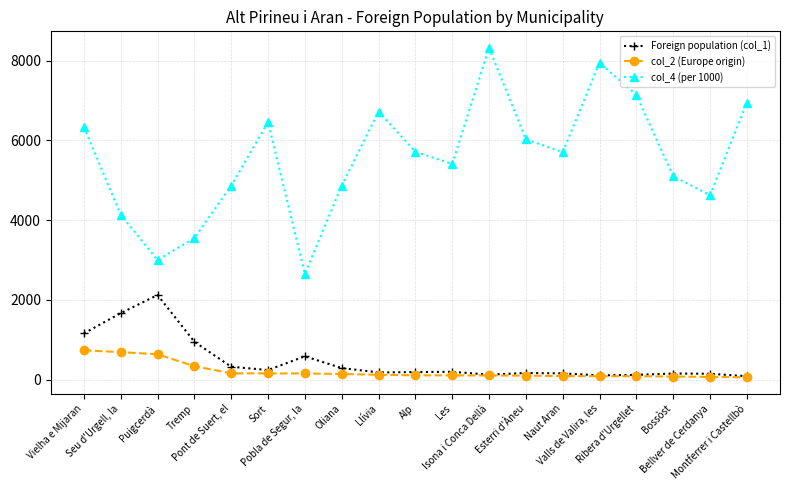

What is the minimum value for Foreign population (col_1)?

85